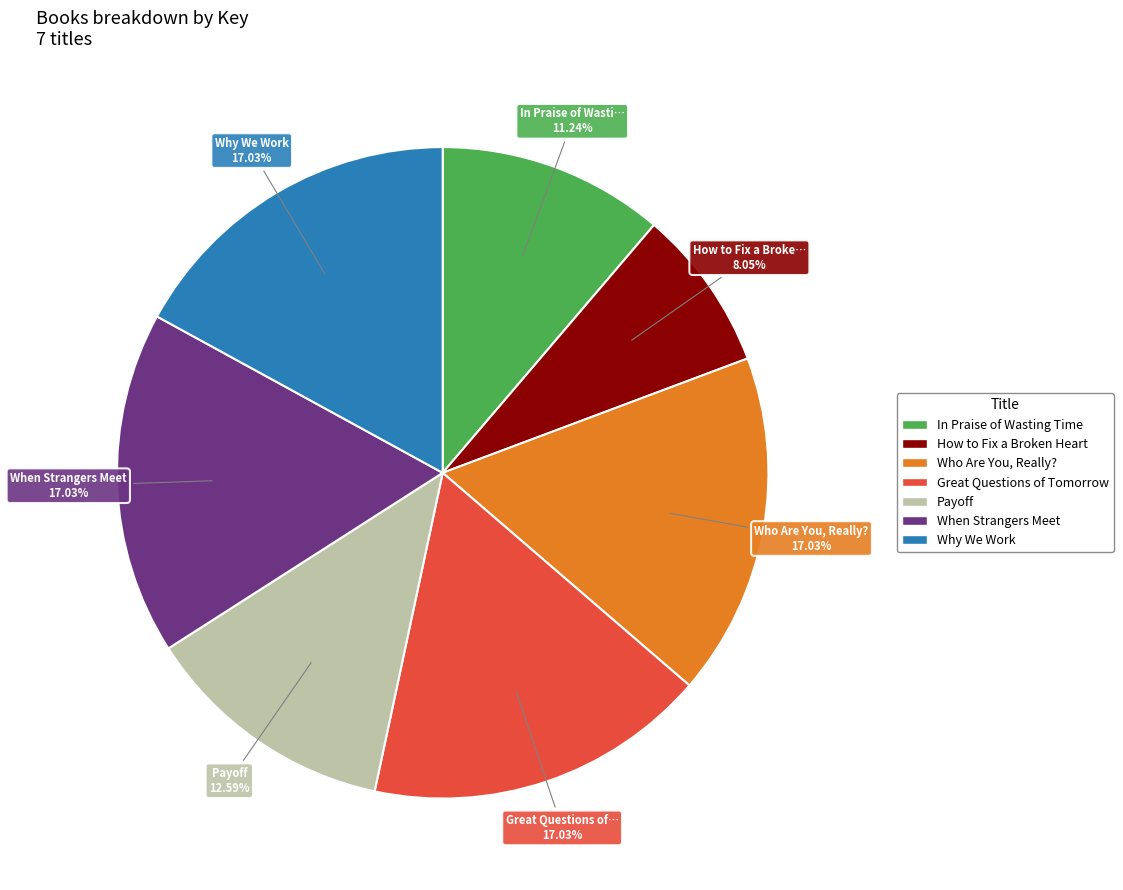

To the nearest percent, what portion does How to Fix a Broken Heart represent?

8%